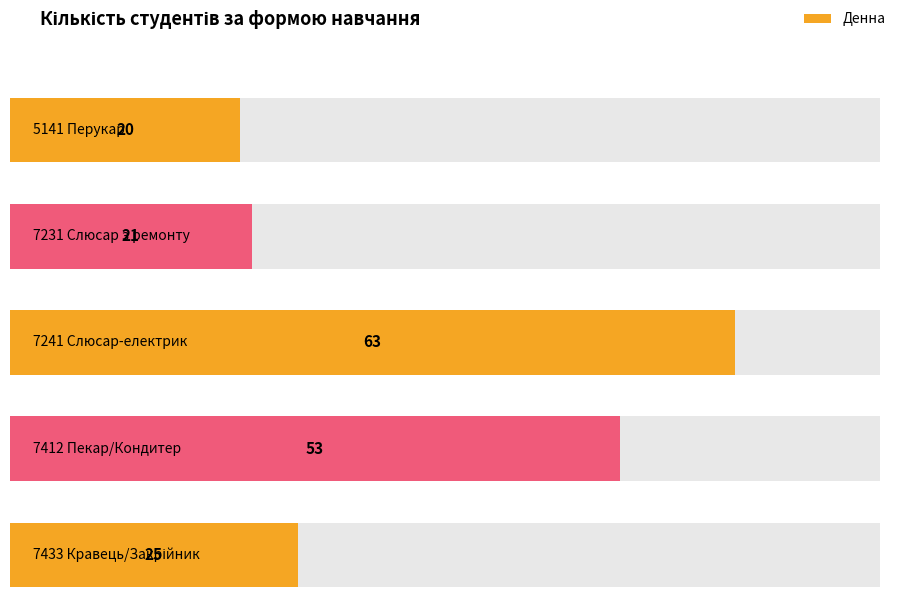

What is the average value?

36